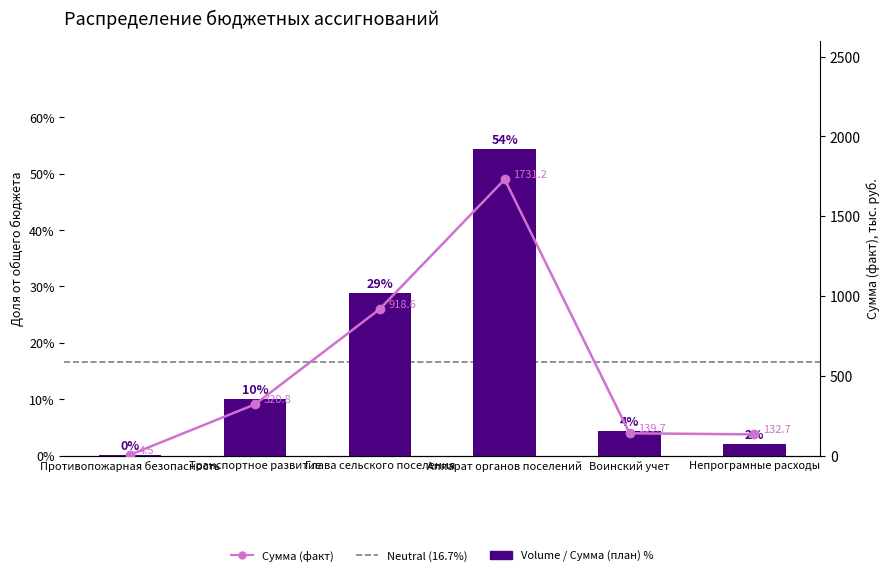

Is the value of Сумма (факт) at Противопожарная безопасность greater than the value of Сумма (план) at Аппарат органов поселений?

No